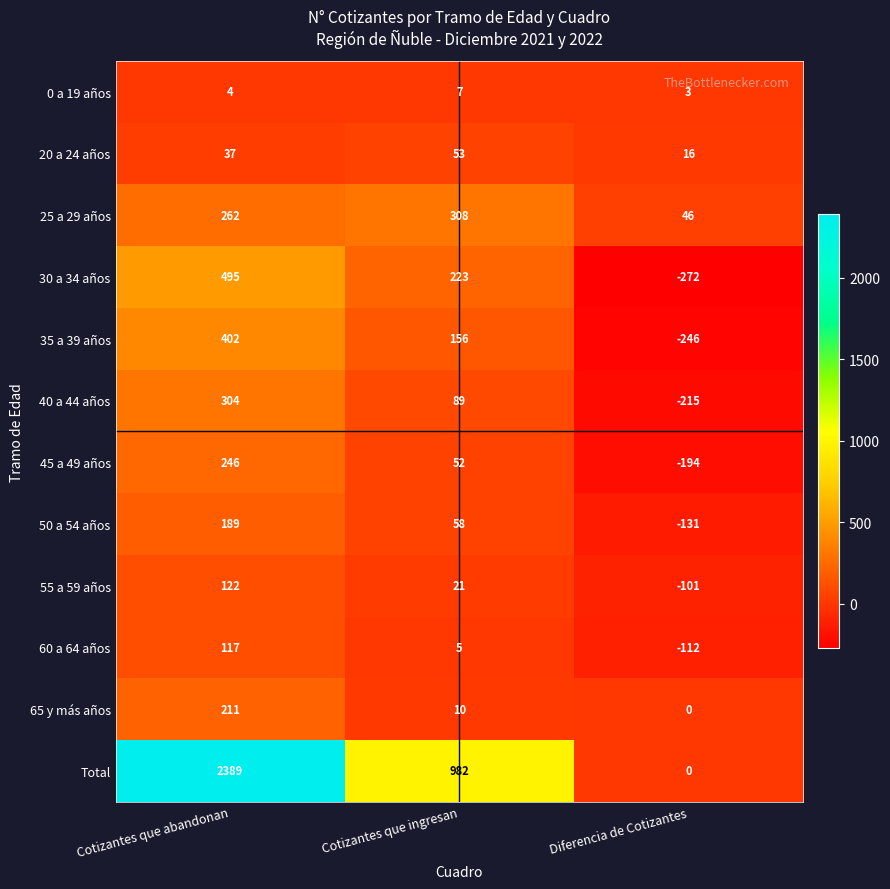

What is the difference between the maximum and minimum values in the 45 a 49 años series?

440